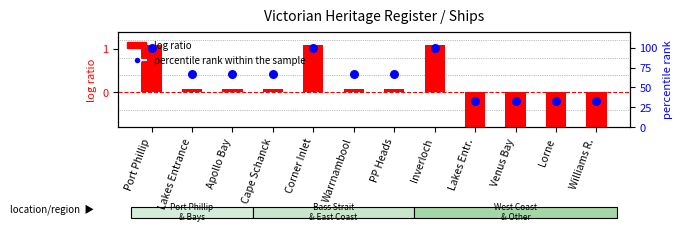

Which series has the largest Y range (max minus min)?

percentile rank within the sample